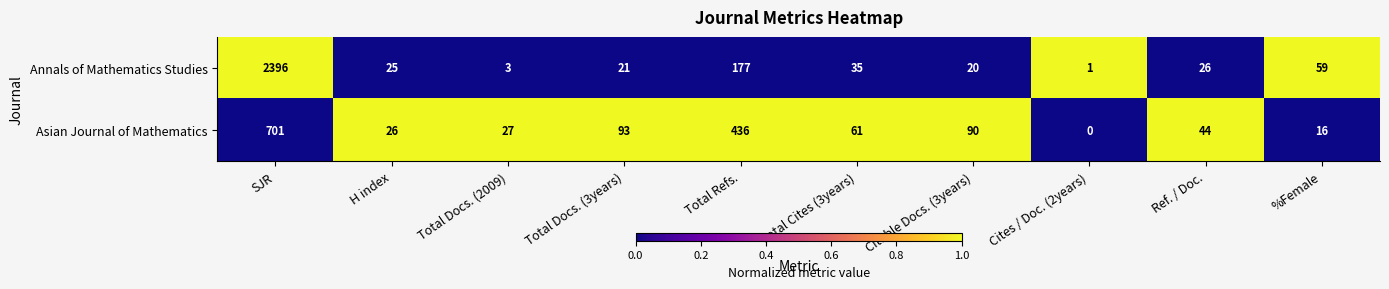

The Annals of Mathematics Studies series shows 46 at Ref. / Doc.. True or false?

False